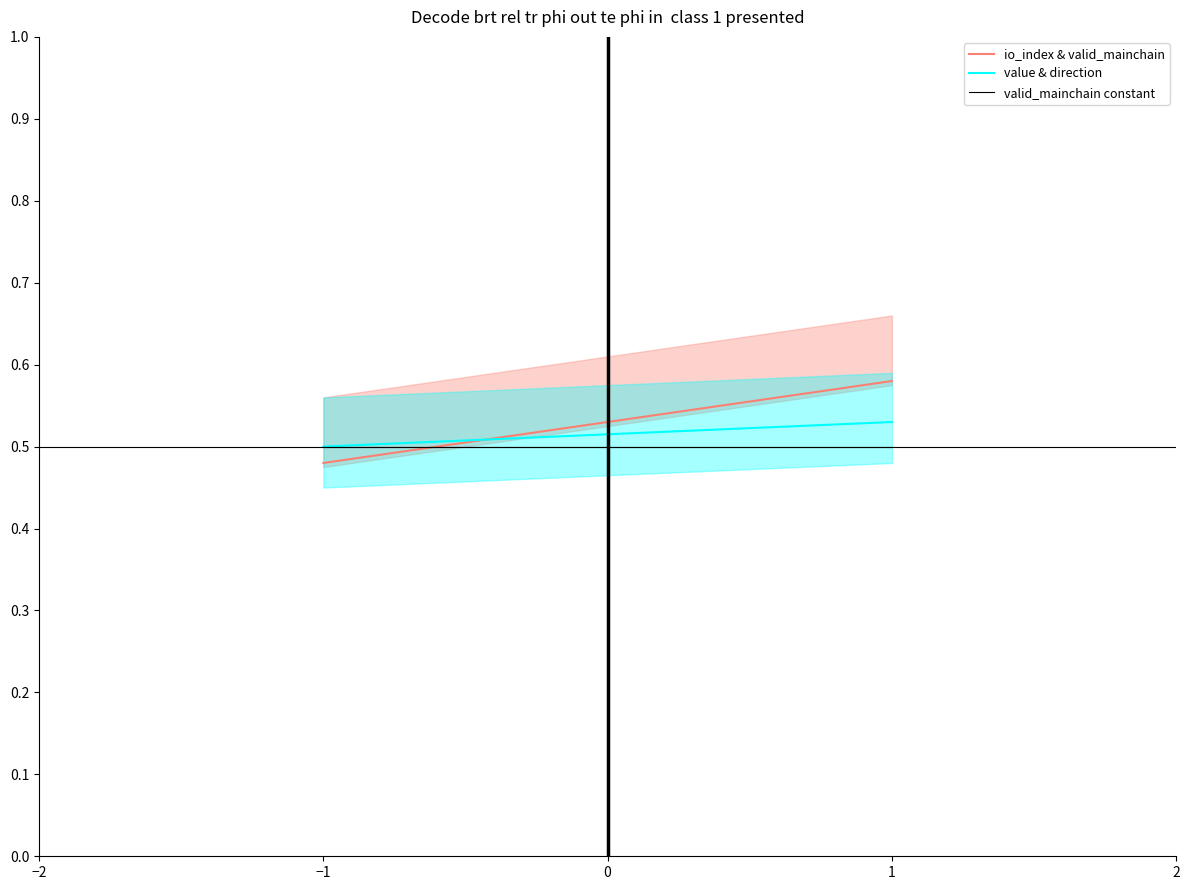

How many lines are shown in the chart?

3